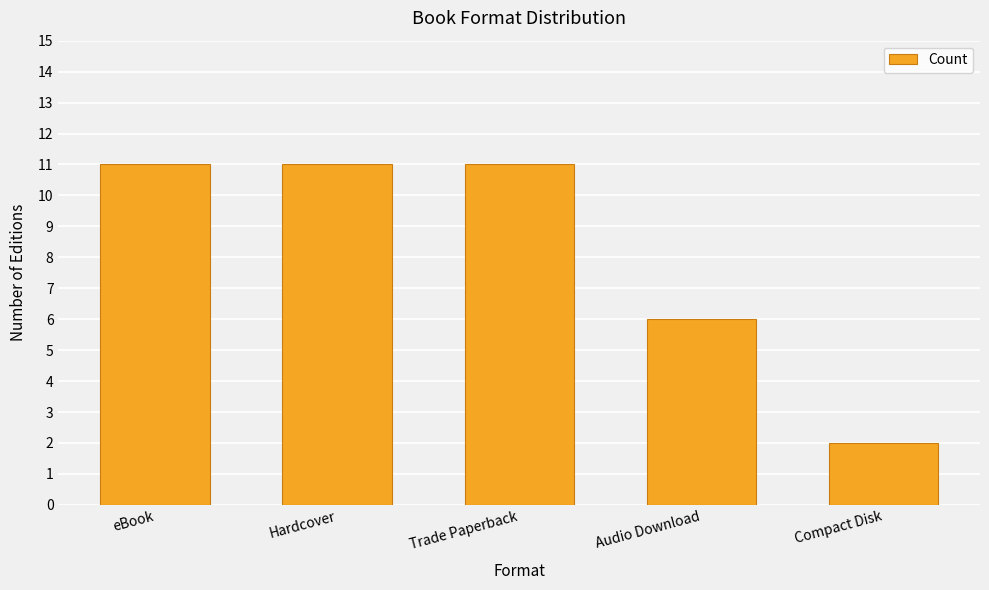

Reading left to right, list all the values displayed in this chart.

eBook=11	Hardcover=11	Trade Paperback=11	Audio Download=6	Compact Disk=2